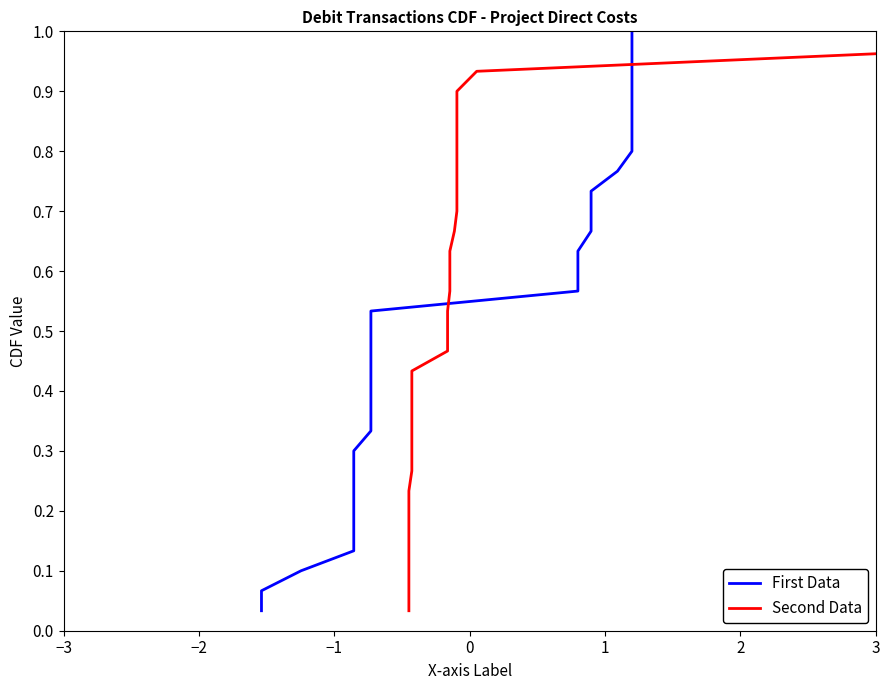

What is the difference between the maximum and minimum values in the First Data series?

1.0